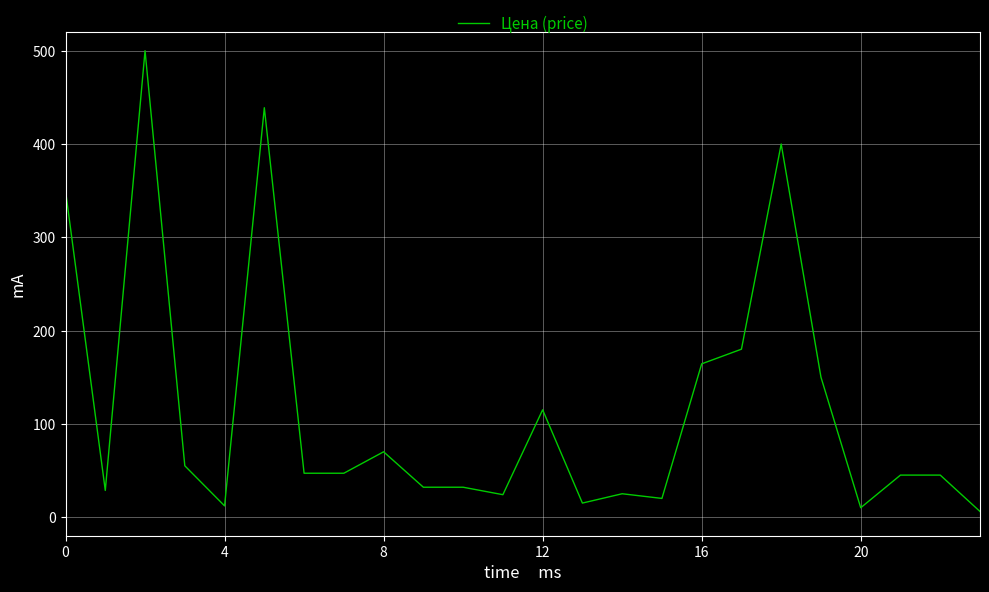

What is the difference between the maximum and minimum values?

494.0